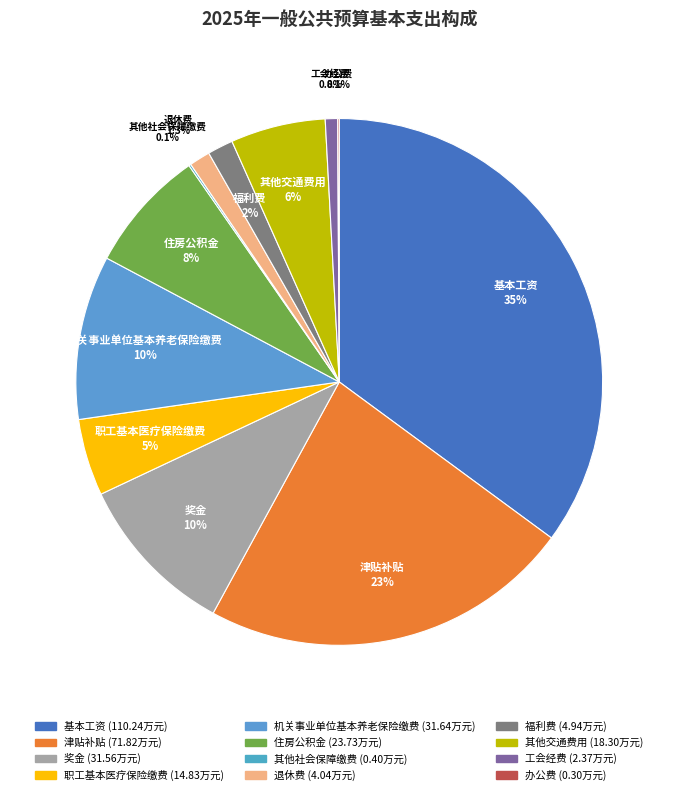

To the nearest percent, what percentage of the pie is 机关事业单位基本养老保险缴费?

10%